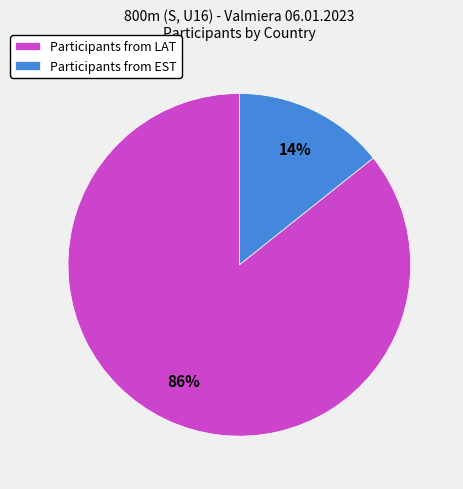

Is it true that Participants from EST is 21% of the pie?

False